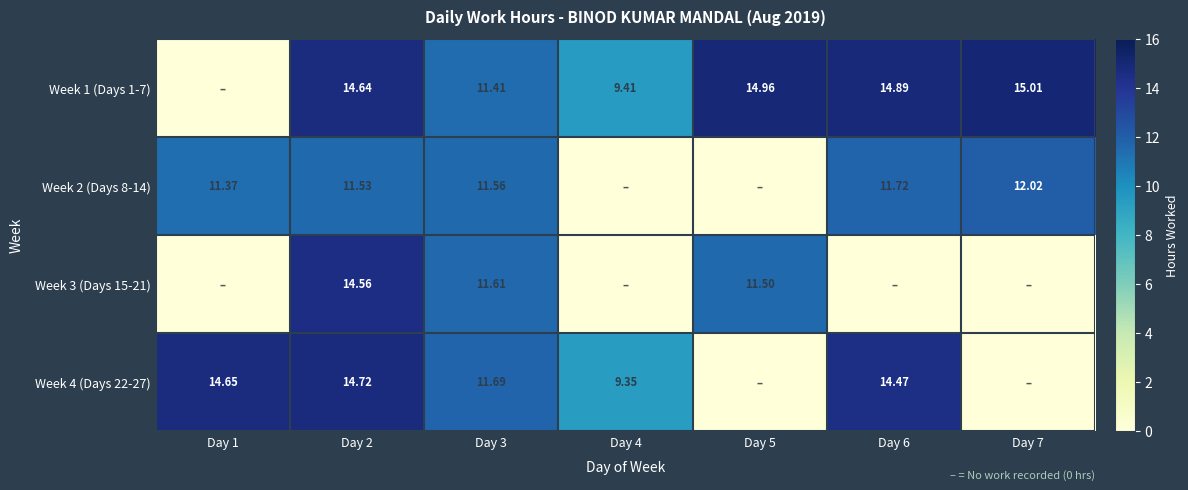

Is it true that Week 2 (Days 8-14) equals 19.9 at Day 3?

False